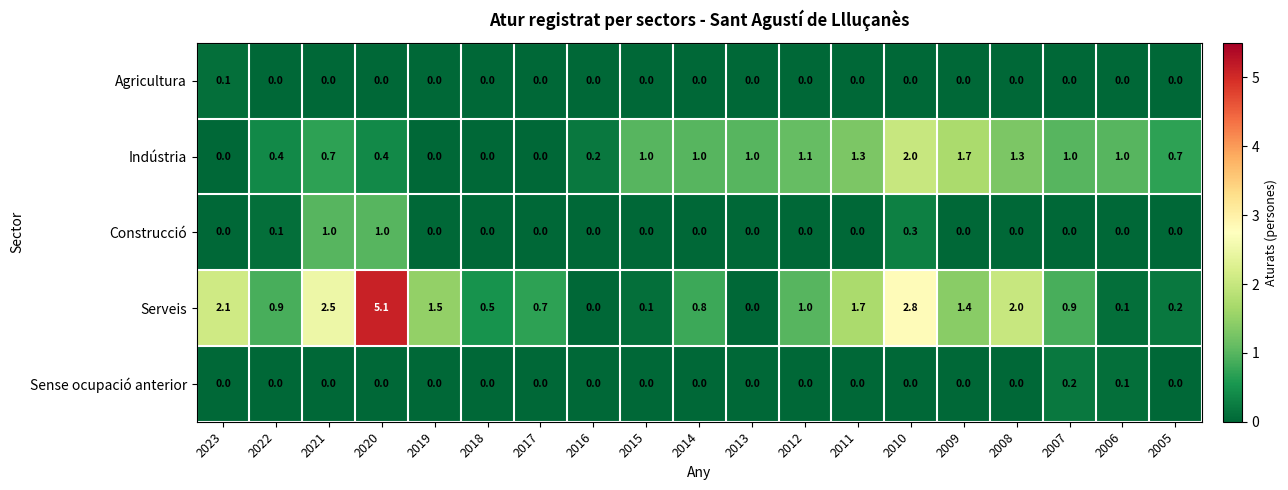

What is the maximum value for Serveis?

5.1